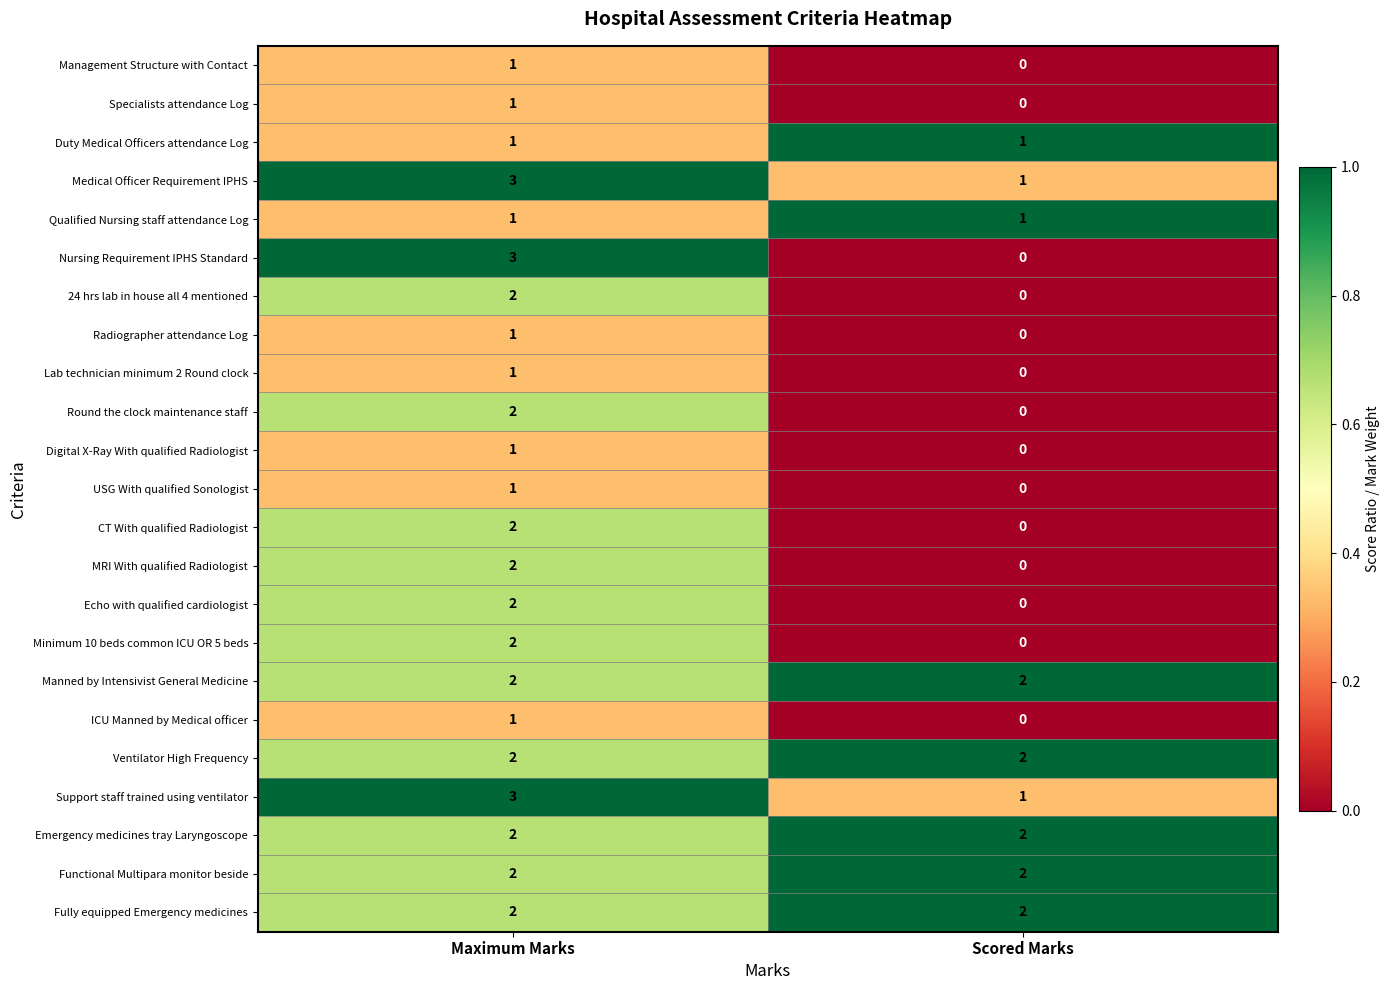

At which label does Minimum 10 beds common ICU OR 5 beds reach its peak?

Maximum Marks